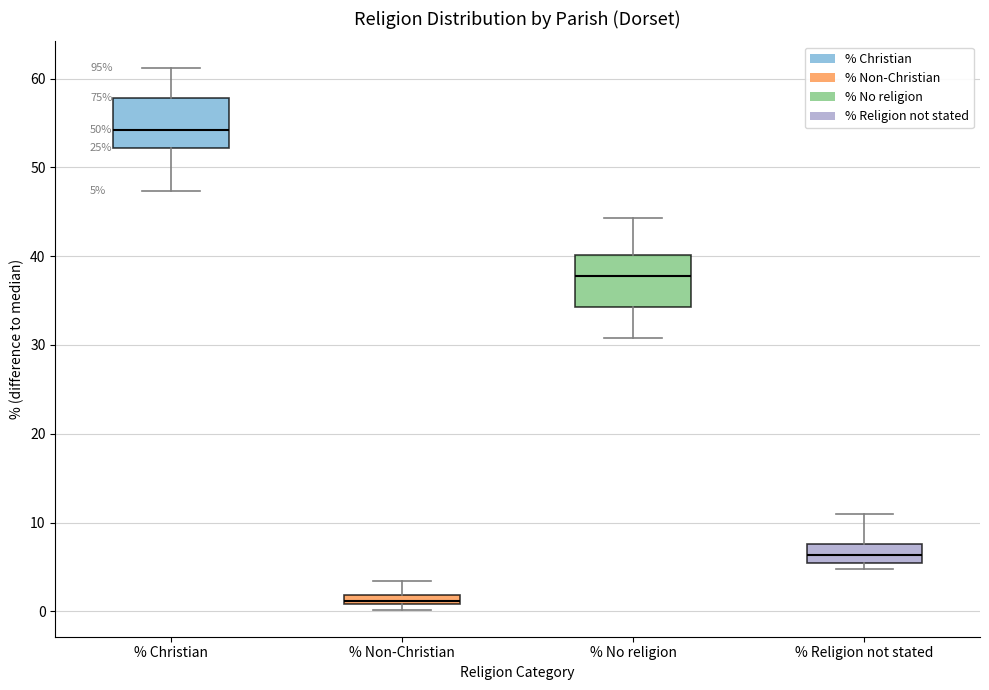

Which box's median line is the lowest?

% Non-Christian